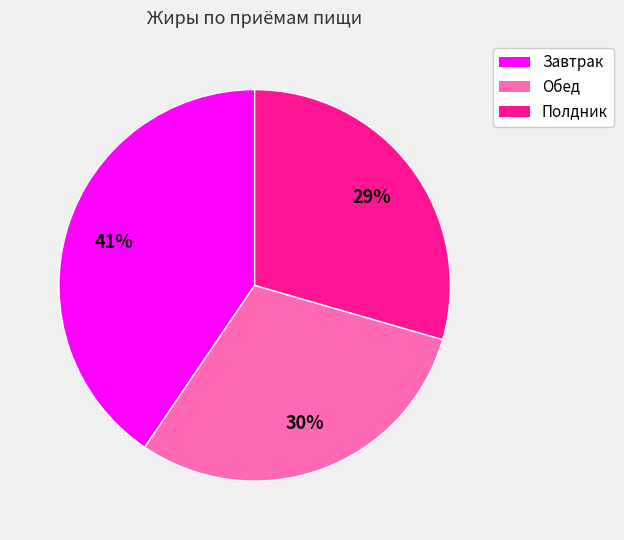

Rank the categories by value from lowest to highest.

Полдник, Обед, Завтрак